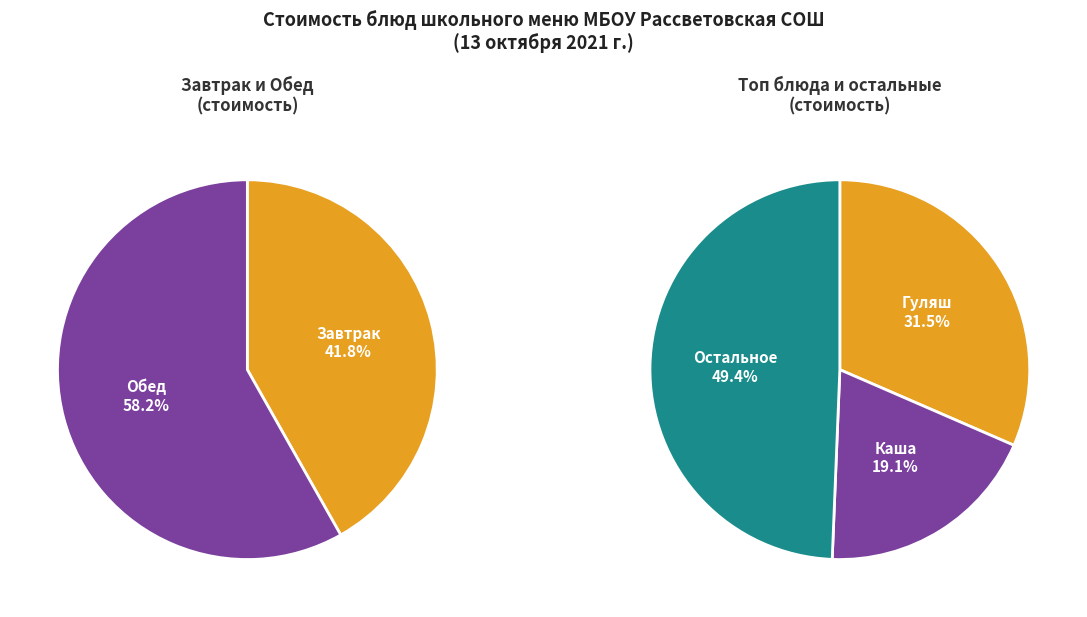

Is there a majority slice in this chart?

No